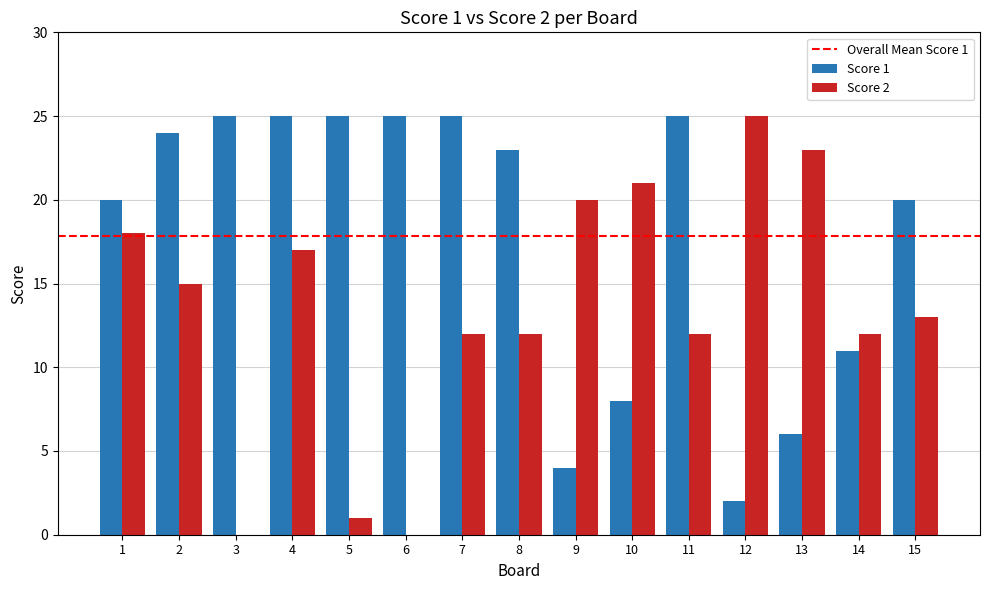

Count the number of data series in this chart.

2